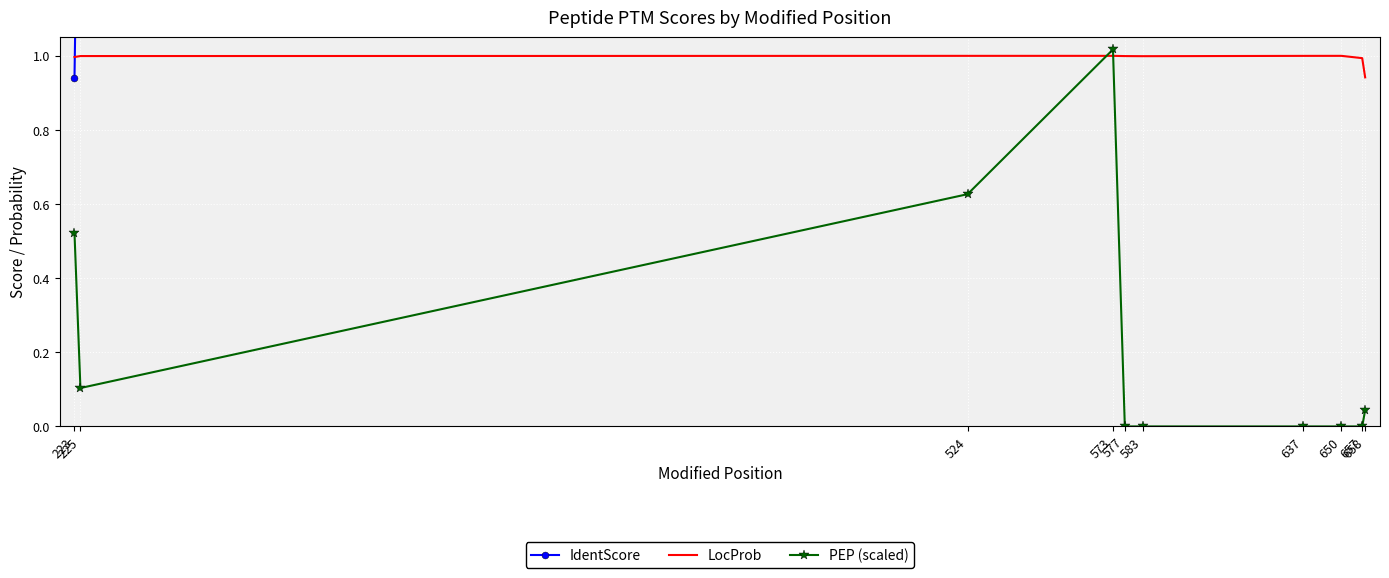

What are all the series names shown in the legend?

IdentScore, LocProb, PEP (scaled)